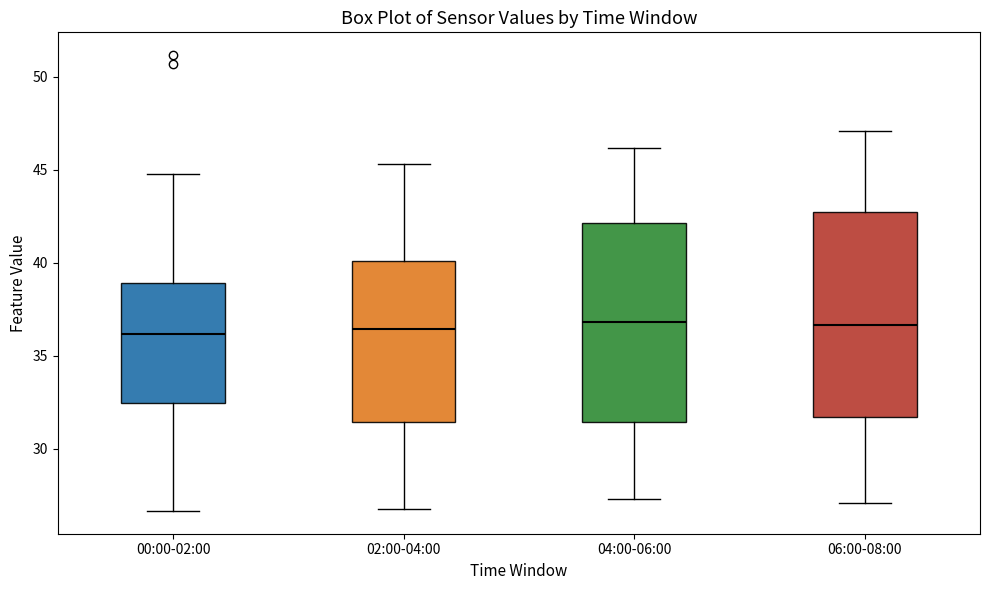

Where does the upper whisker of the box for 00:00-02:00 end on the y-axis? The values are not printed on the chart, so give them approximately, as read against the axis.

45.0